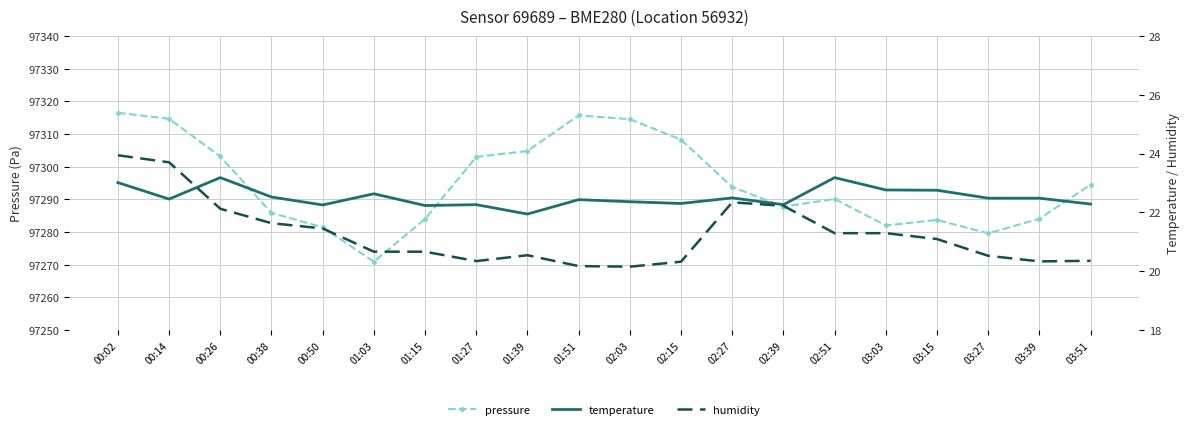

Reading left to right, transcribe all the data shown in this chart.

pressure: 97316.5	97314.6	97303.1	97285.8	97281.4	97270.9	97284.0	97302.9	97304.8	97315.6	97314.5	97308.2	97293.8	97287.7	97290.1	97282.0	97283.7	97279.6	97284.0	97294.4
temperature: 23.0	22.4	23.2	22.5	22.2	22.6	22.2	22.3	21.9	22.4	22.4	22.3	22.5	22.3	23.2	22.8	22.8	22.5	22.5	22.3
humidity: 23.9	23.7	22.1	21.6	21.4	20.7	20.7	20.3	20.5	20.2	20.1	20.3	22.3	22.2	21.3	21.3	21.1	20.5	20.3	20.4